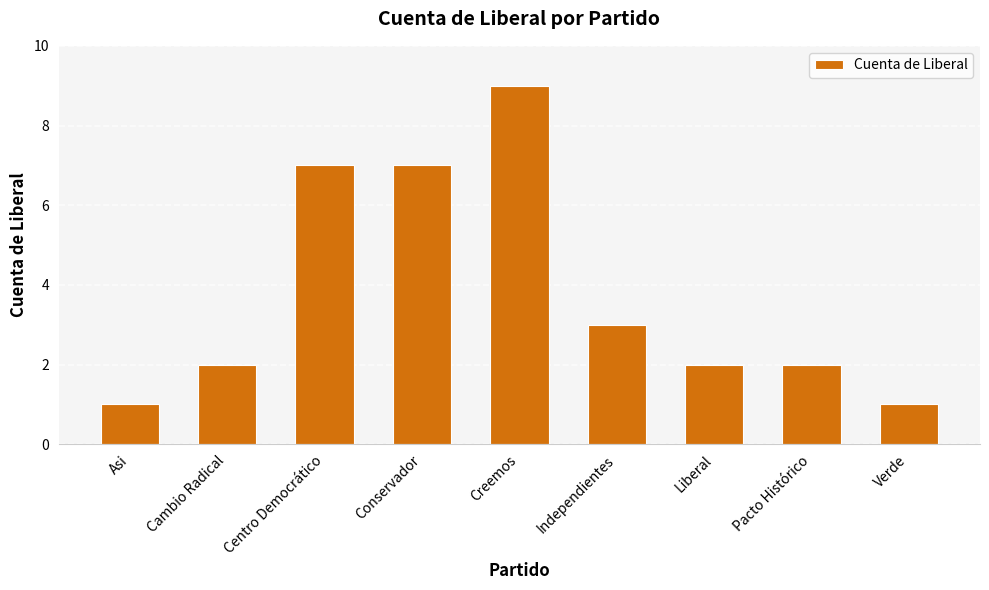

What is the average value?

4